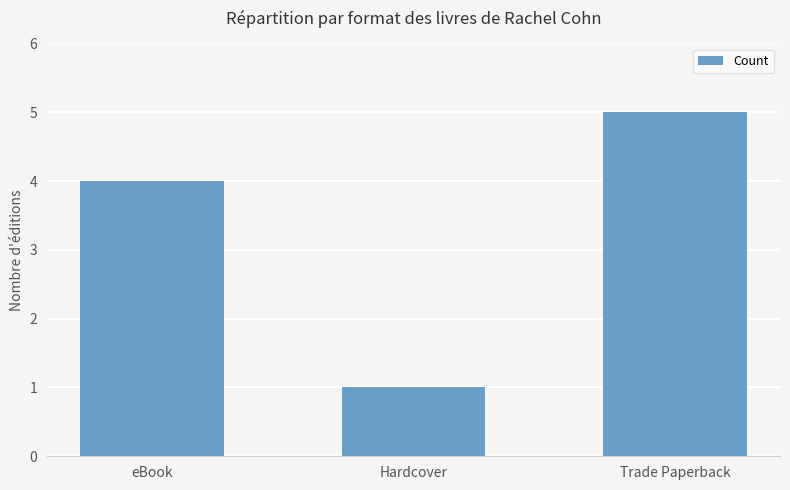

What is the label of the 2nd bar from the right?

Hardcover